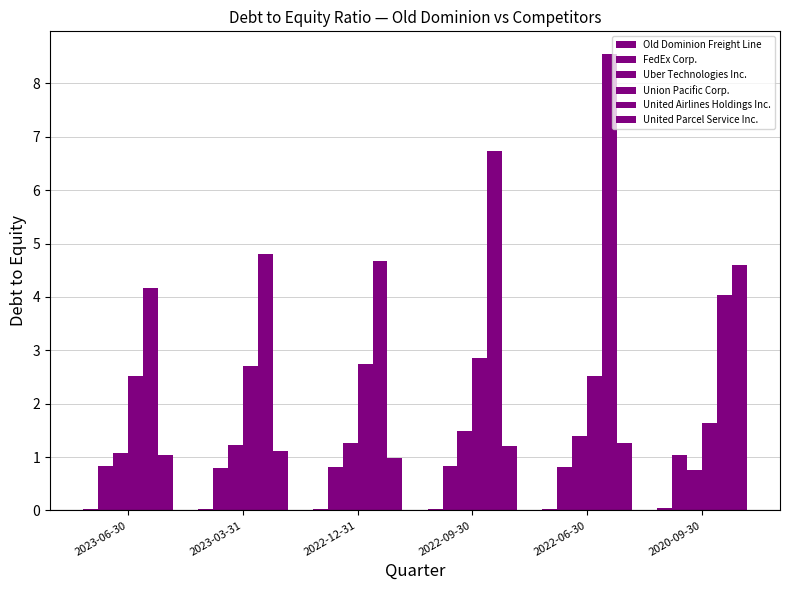

What is the maximum value for Old Dominion Freight Line?

0.1